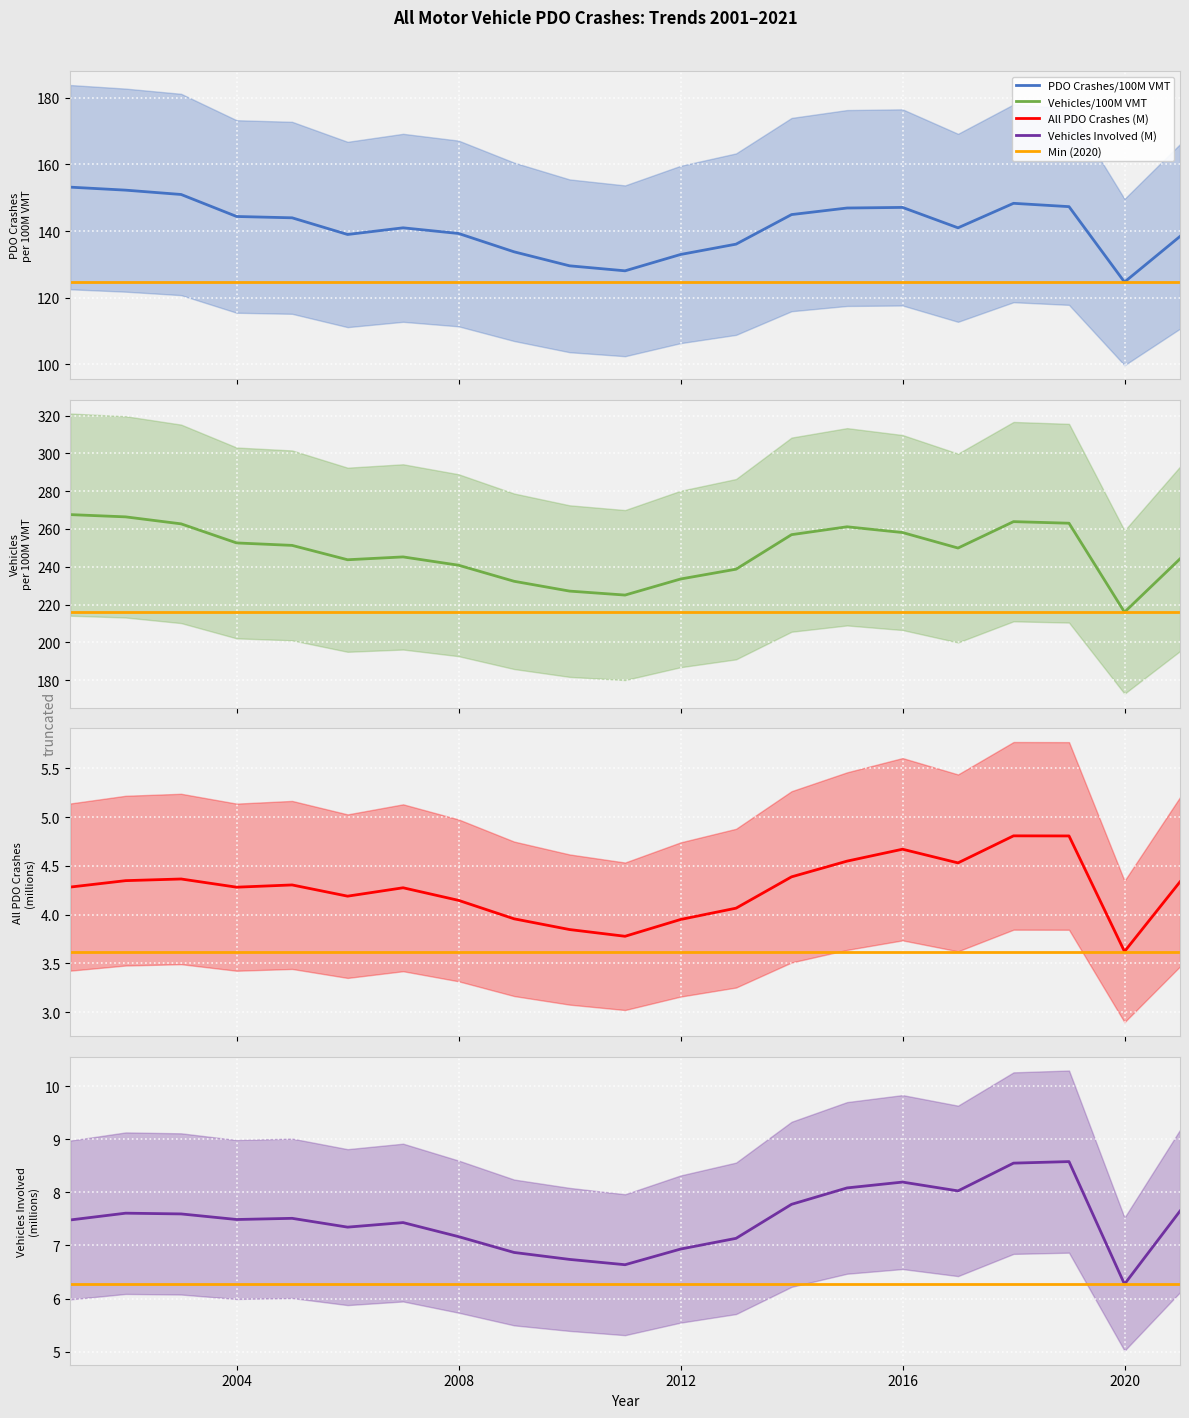

What is the value of the All PDO Crashes (thousands) point at the 4th from the left?

4.3